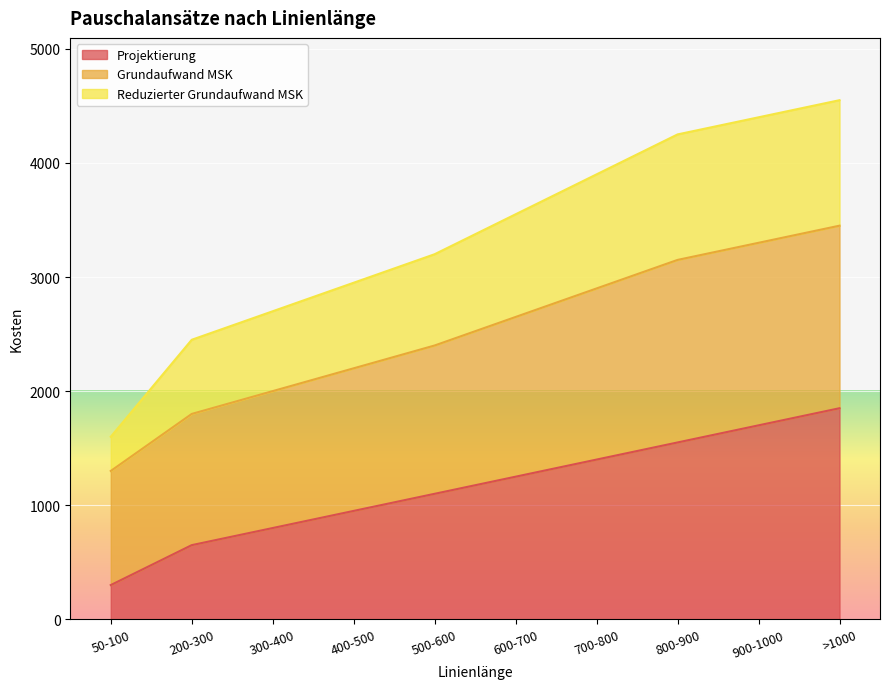

What is the highest value of the Projektierung series?

1850